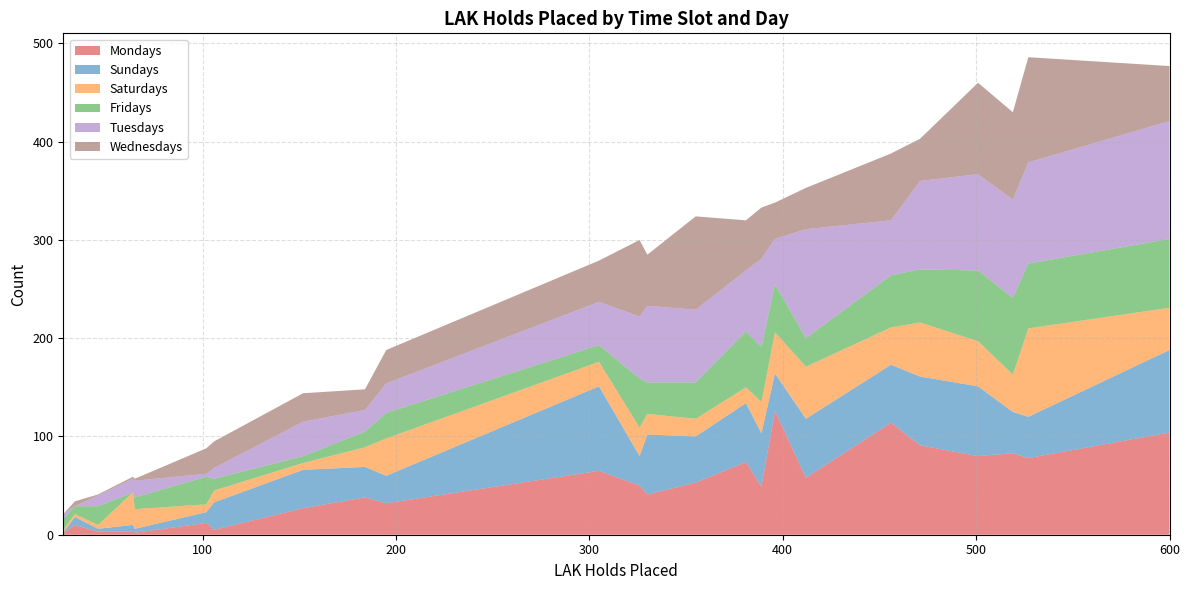

What is the highest value of the Mondays series?

126